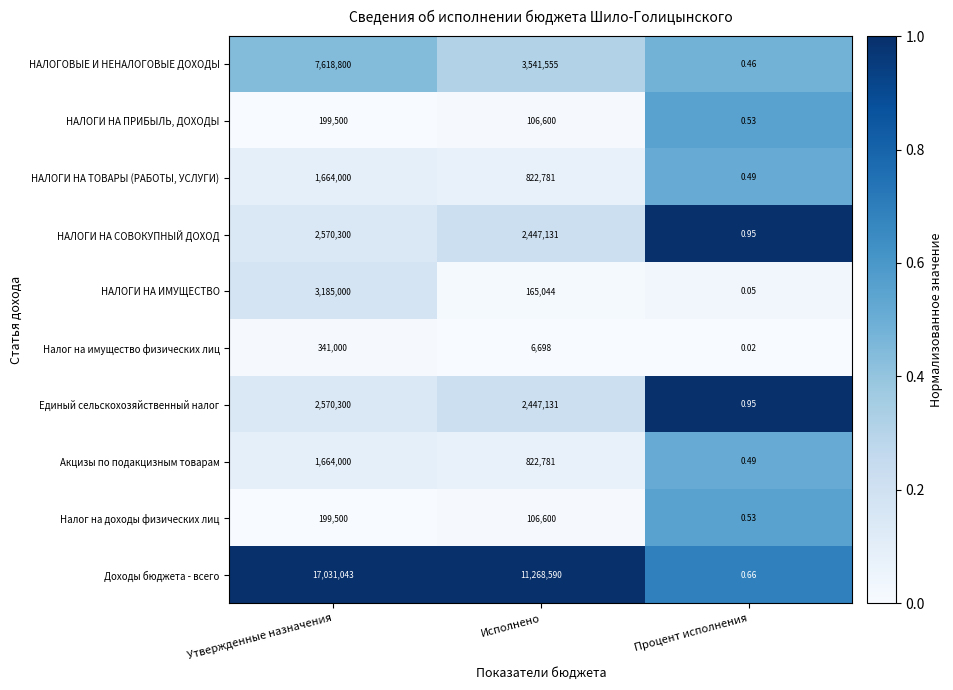

Which series has the largest total across all categories?

Доходы бюджета - всего